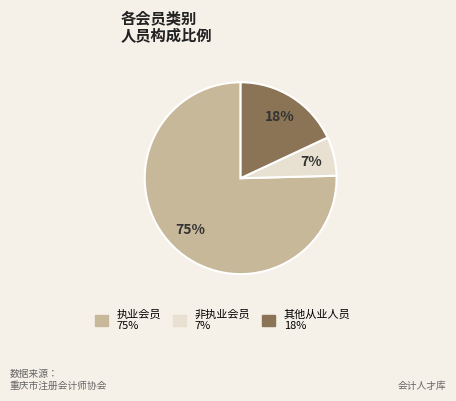

Approximately how many times larger is the value at 非执业会员 compared to 其他从业人员?

0.4